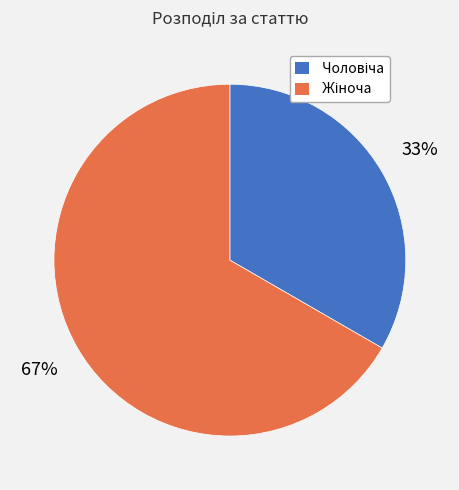

To the nearest percent, what is the average slice percentage?

50%